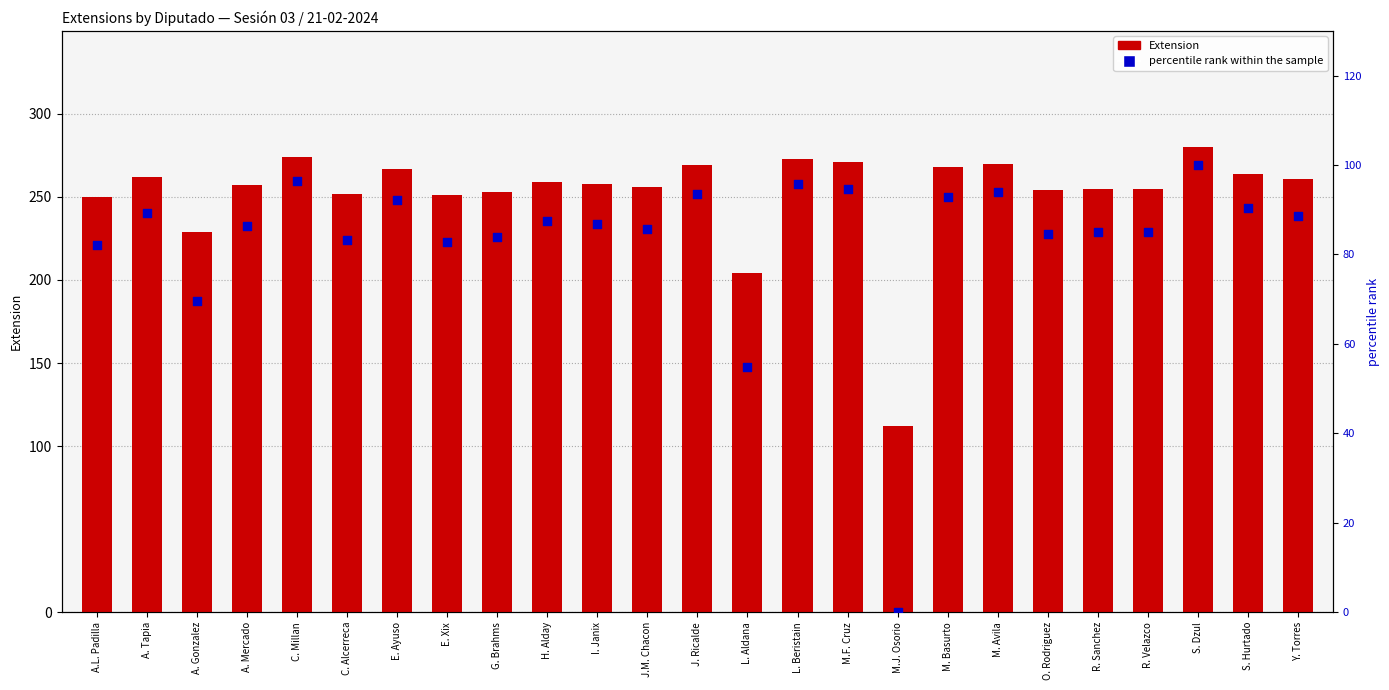

What is the total value across all series at A. Gonzalez?

298.6